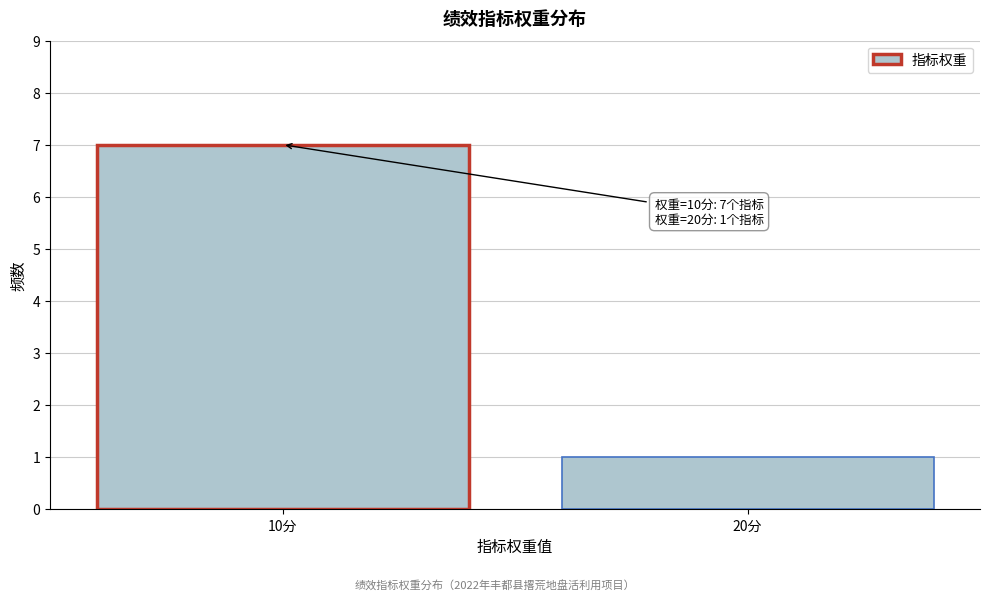

Reading left to right, what are all the values shown in this chart?

10分=7	20分=1